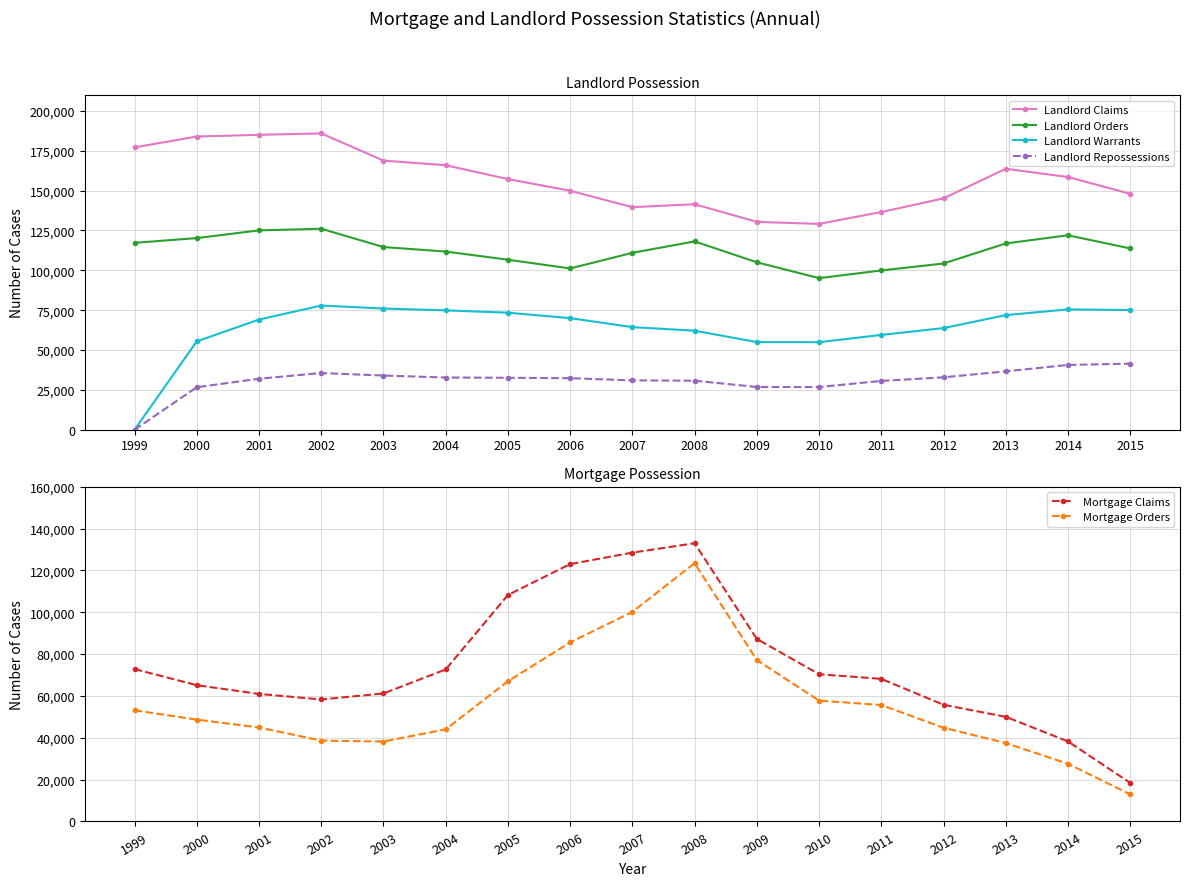

Does the chart have visible grid lines?

Yes